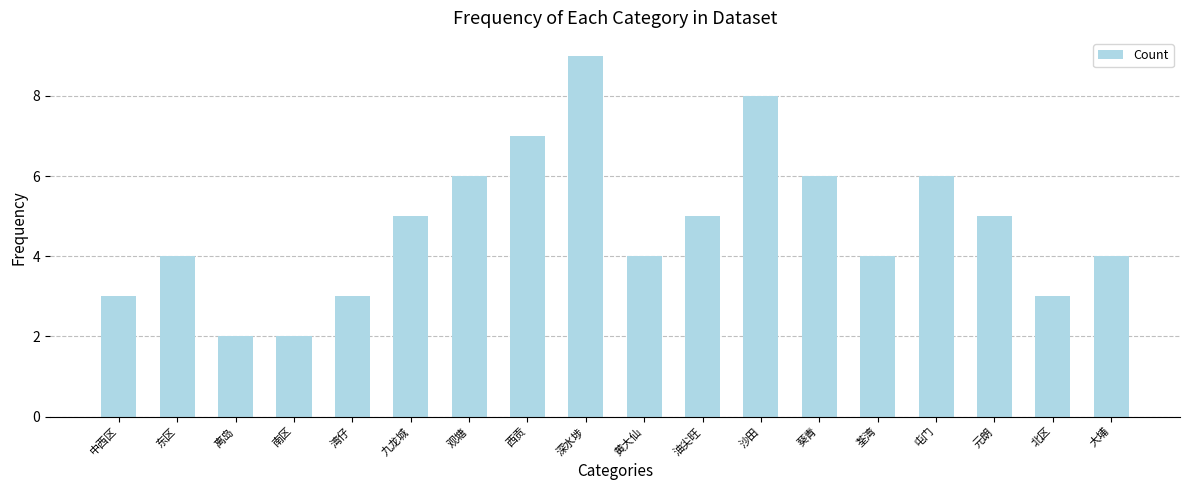

The chart shows a value of 7 at 西贡. True or false?

True